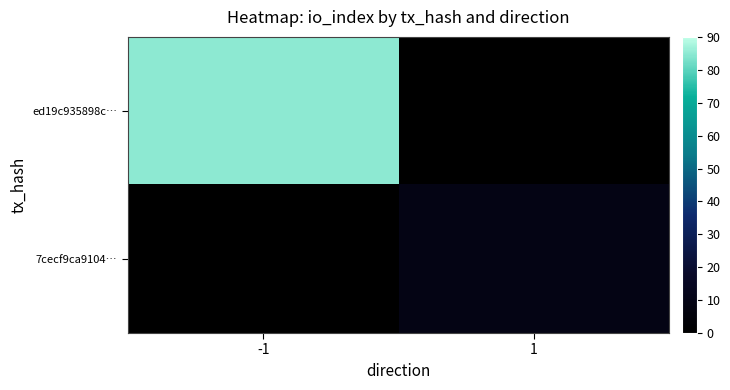

What is the difference between the highest and lowest values at -1?

85